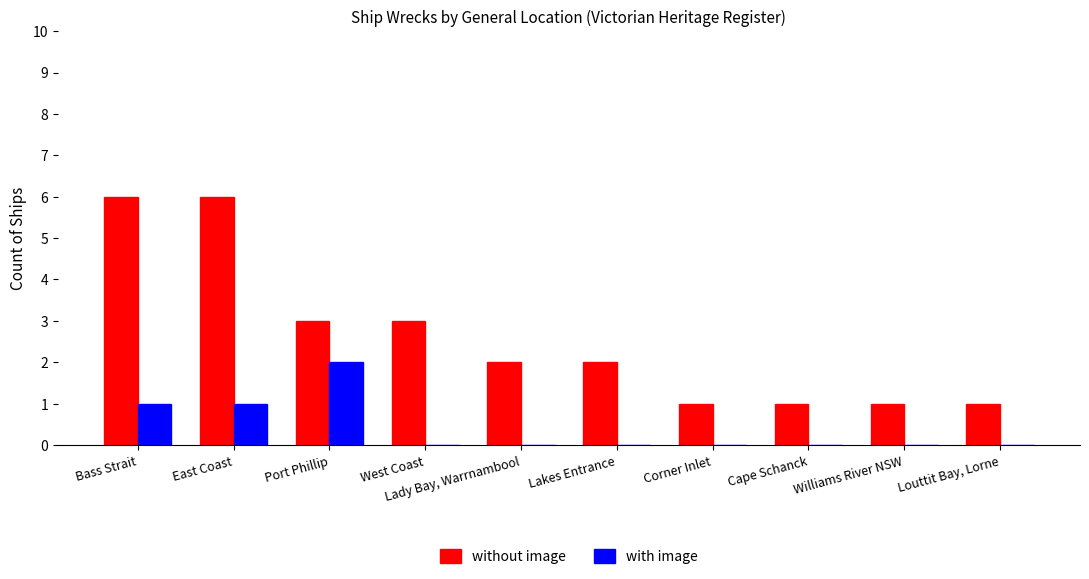

What is the approximate value of without image at Corner Inlet?

1